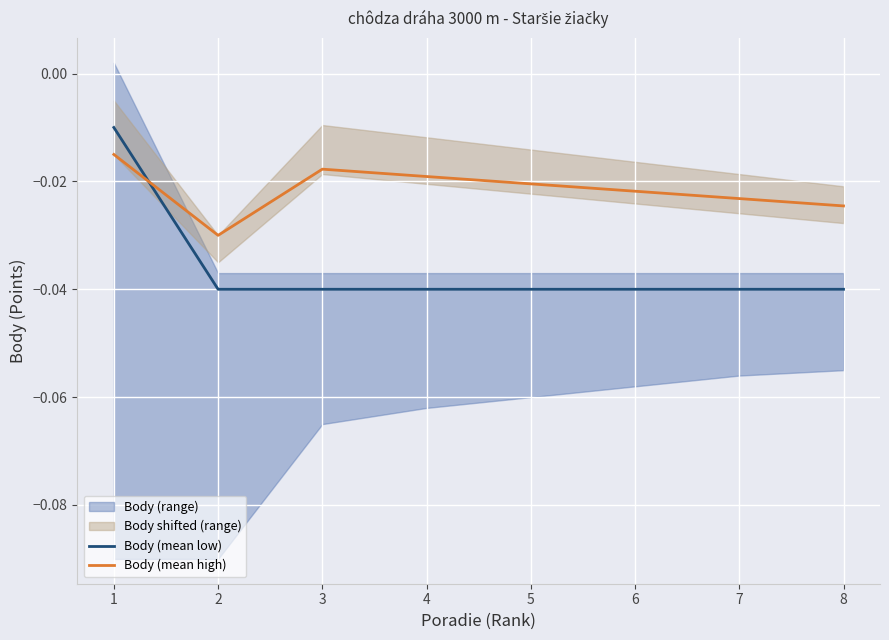

At which label is Body (mean low) closest to 0?

1